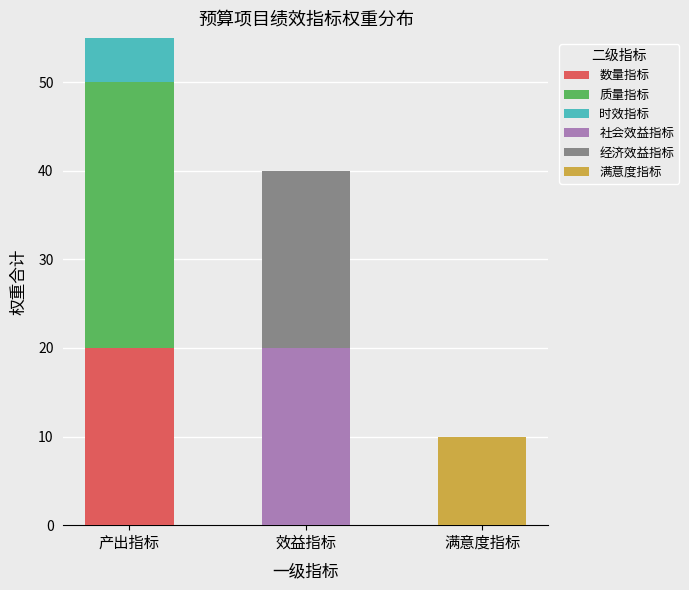

What is the maximum value for 数量指标?

20